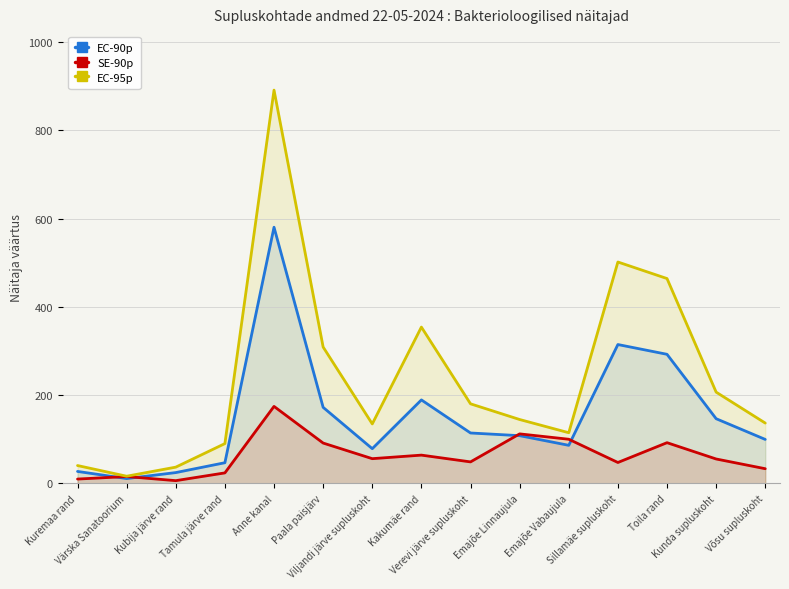

What is the difference between the second highest and minimum values in the EC-90p series?

303.6